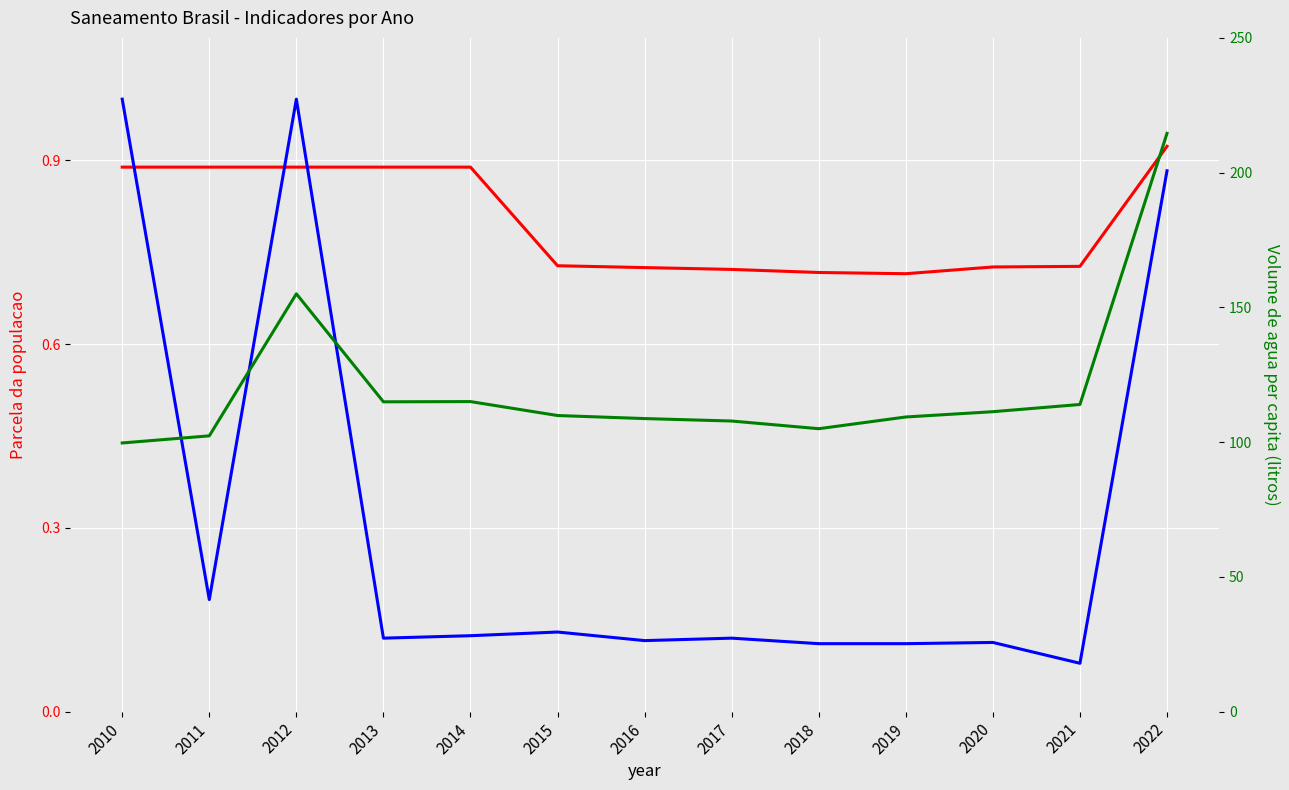

The Volume agua per capita (col_2) series shows 37.8 at 2019. True or false?

False